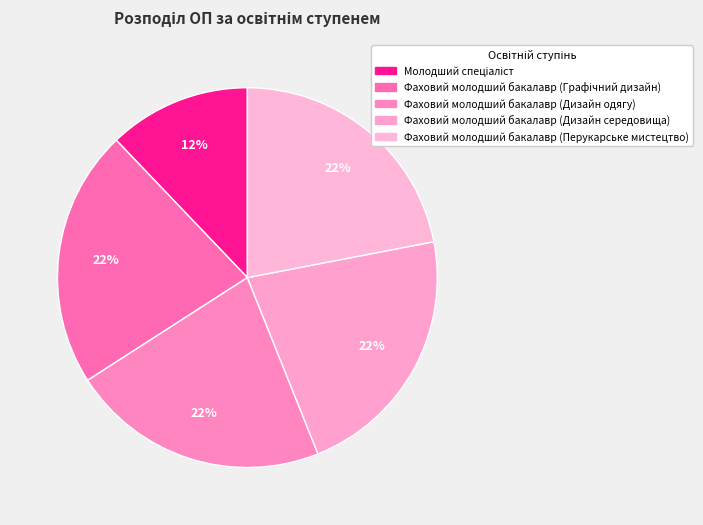

What is the ratio of the value at Молодший спеціаліст to the value at Фаховий молодший бакалавр (Перукарське мистецтво)?

0.6